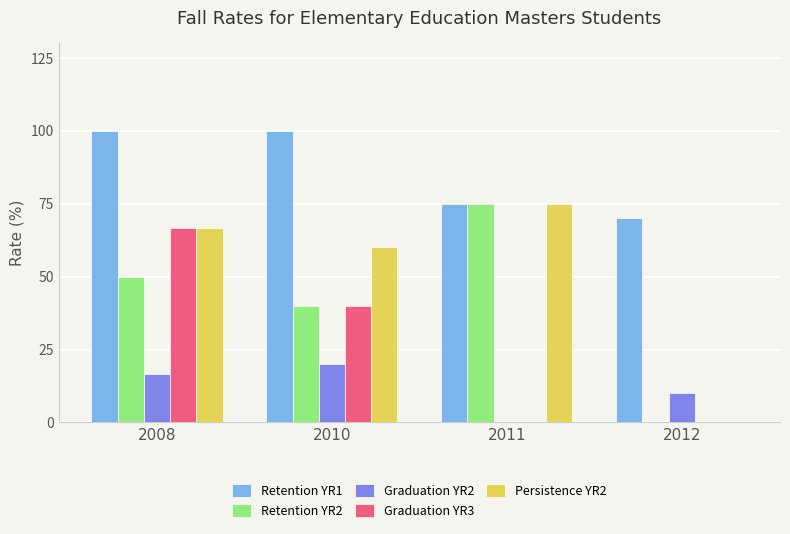

What is the sum of all Persistence YR2 values?

201.7